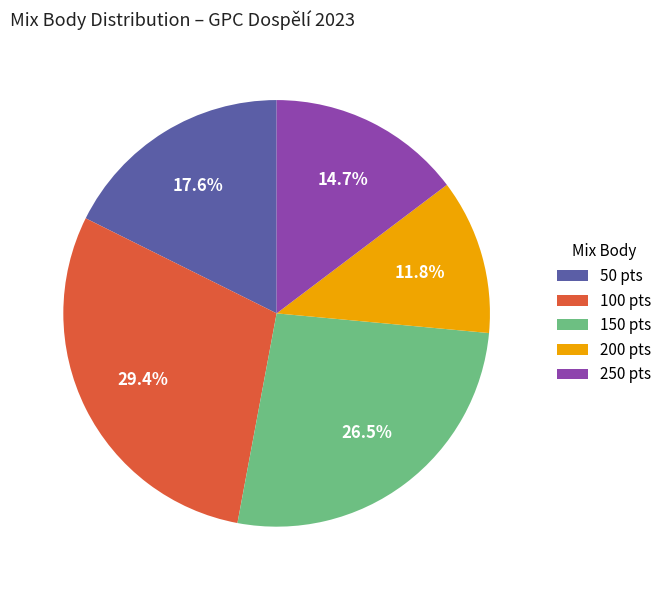

Combined, what portion of the pie is 200 pts and 100 pts?

41.2%